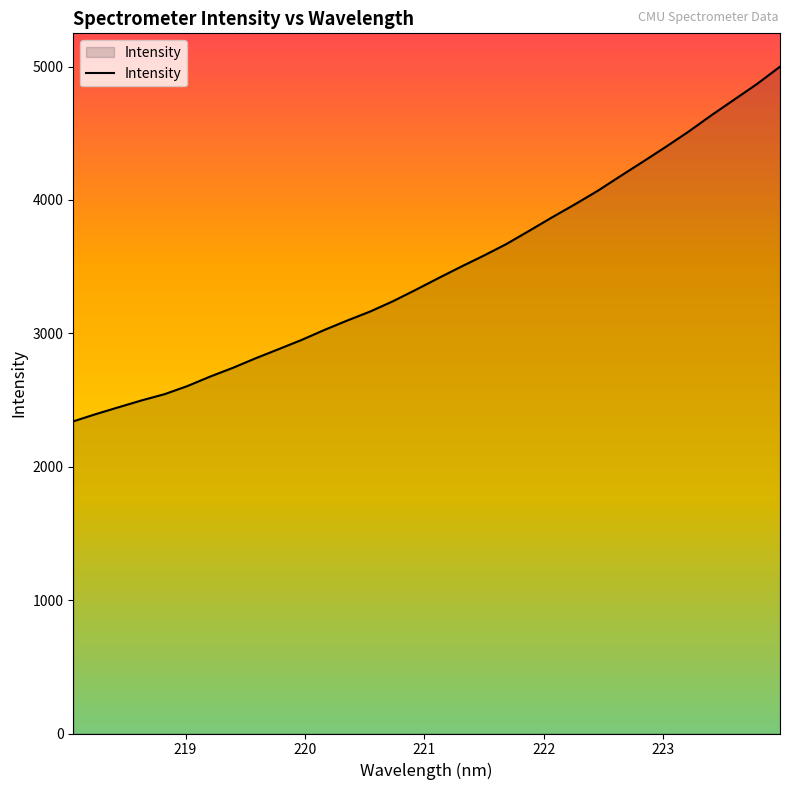

What is the difference between the maximum and minimum values?

2658.7